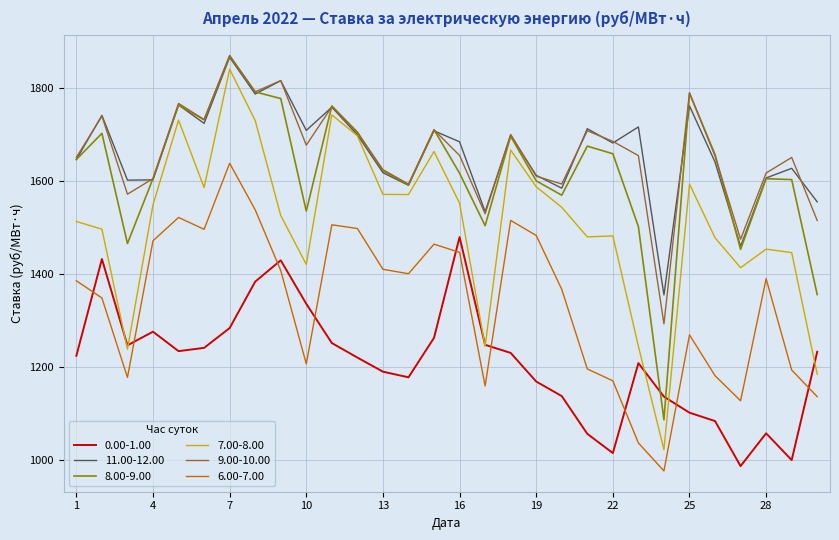

Which series has the largest range (max minus min)?

7.00-8.00